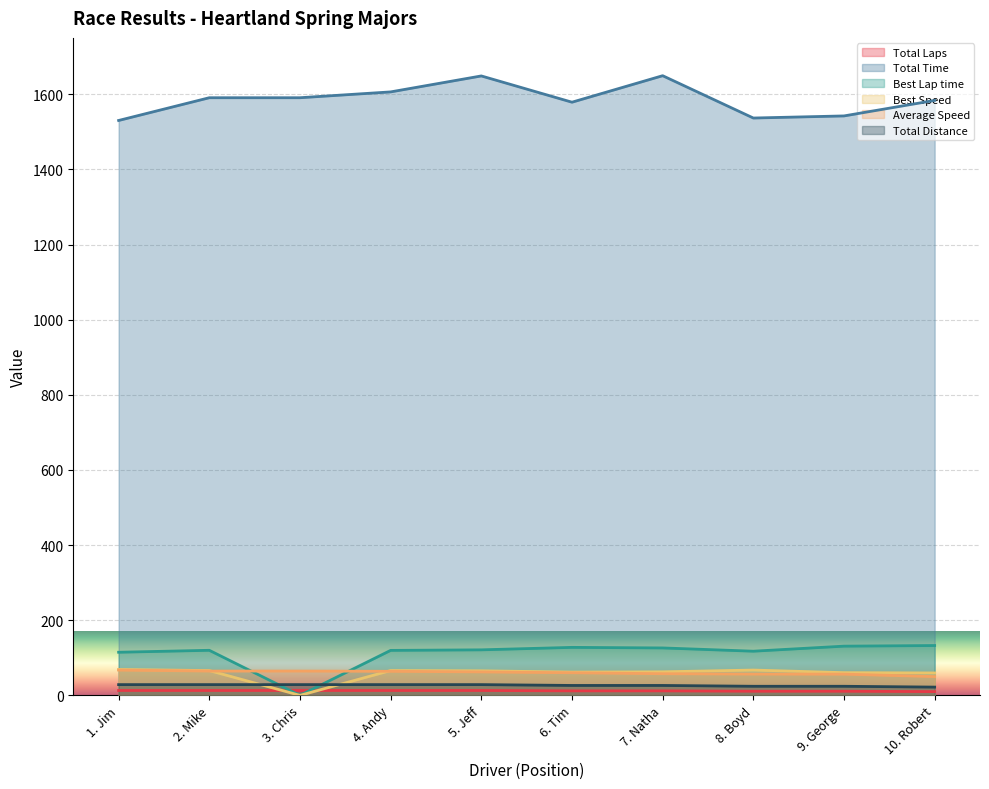

What is the value of the Total Distance point at the 5th from the left?

28.6